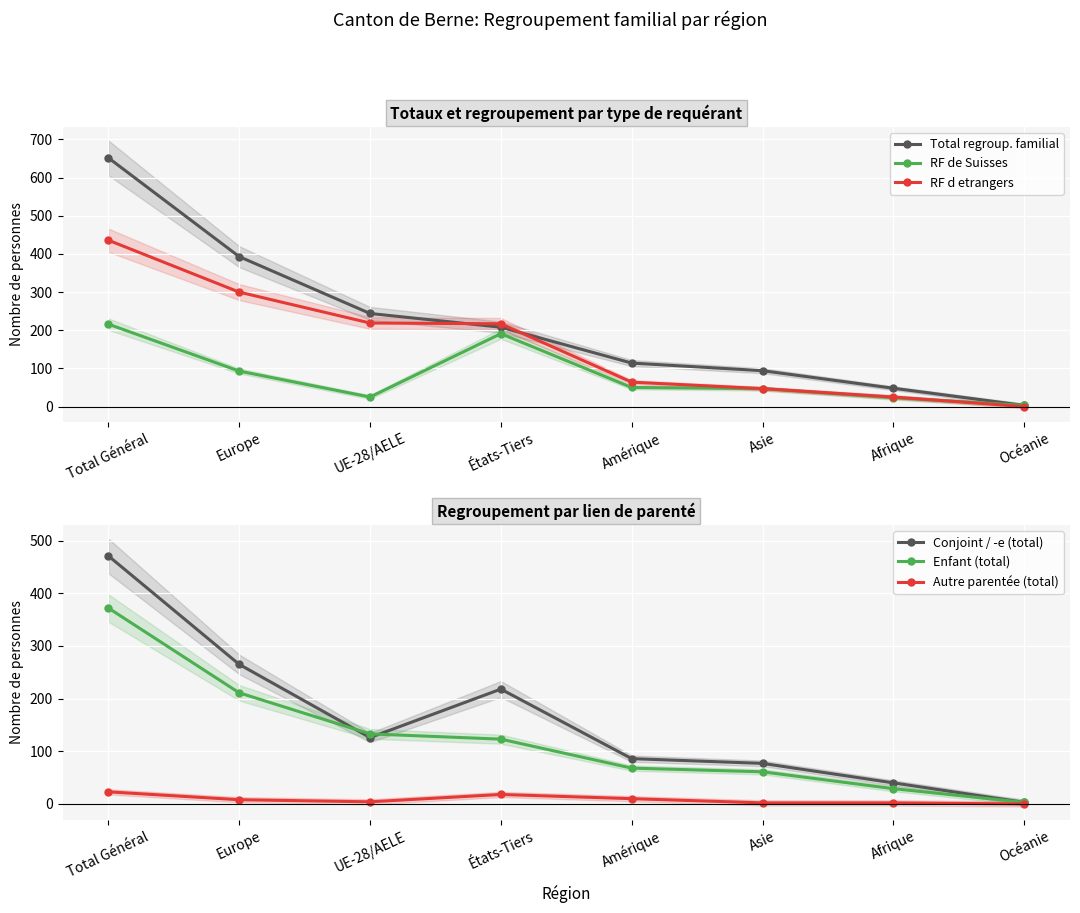

What is the maximum value shown in the chart?

652